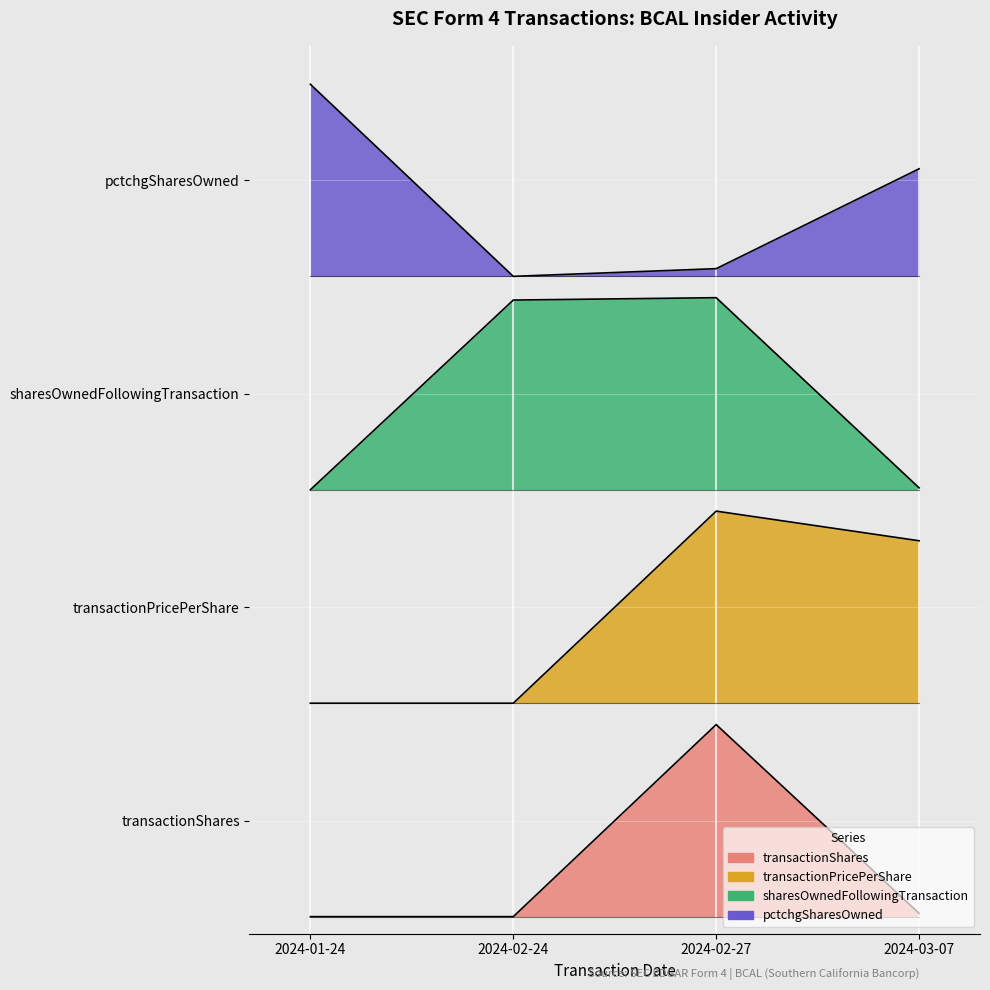

True or false: transactionPricePerShare and pctchgSharesOwned cross at least once.

False